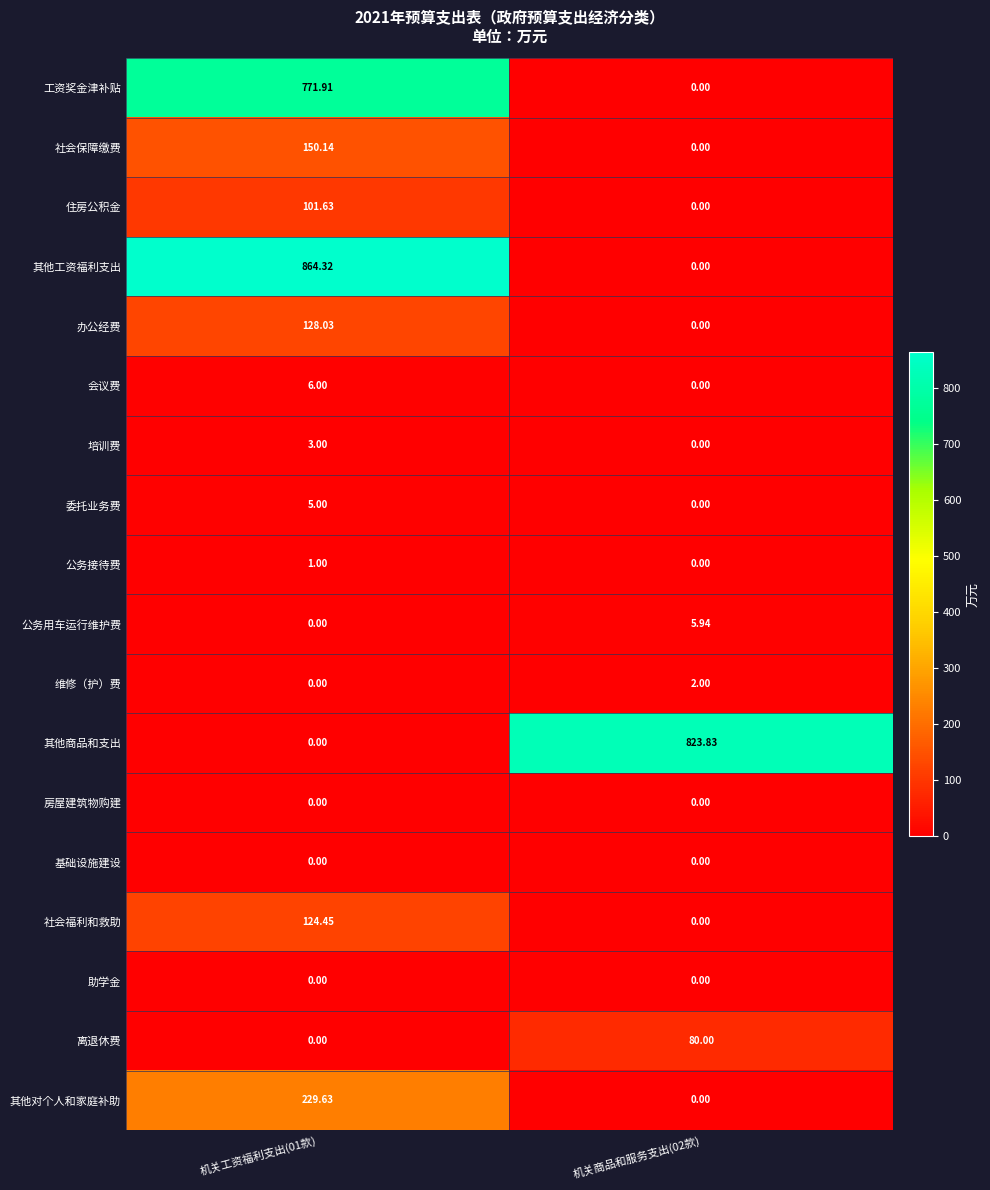

Is the value of 维修（护）费 at 机关商品和服务支出(02款) greater than the value of 委托业务费 at 机关工资福利支出(01款)?

No